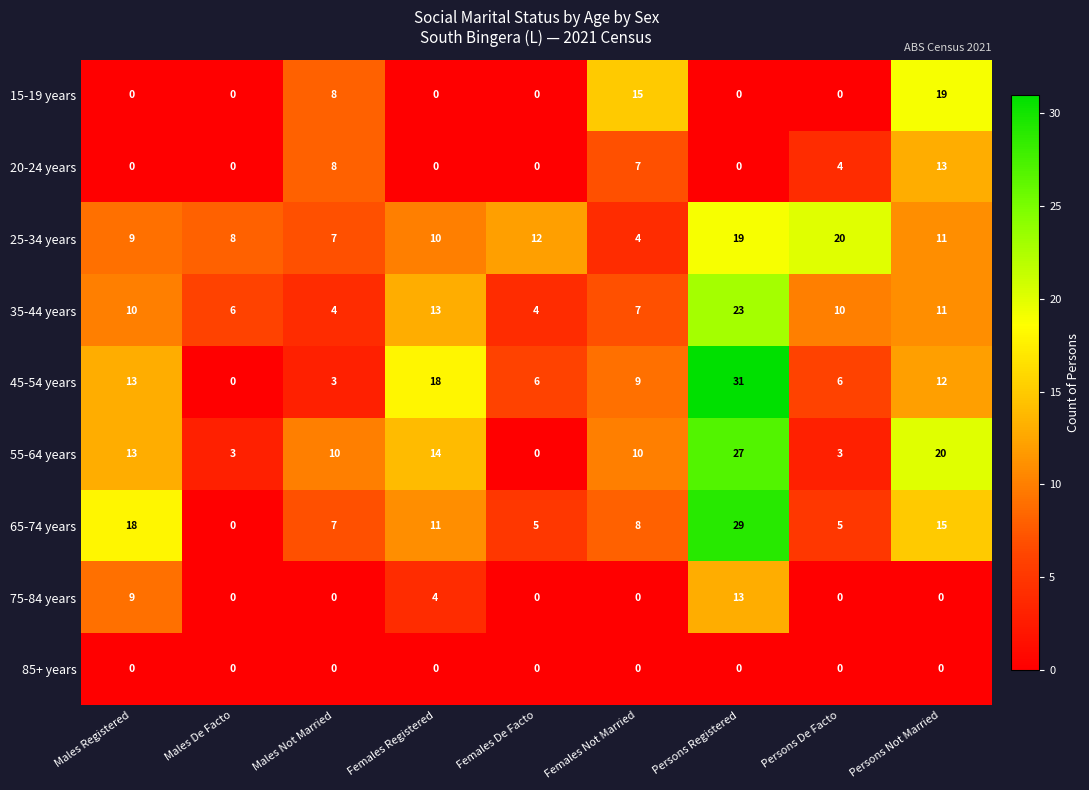

Which label corresponds to the largest value in the chart?

Persons Registered